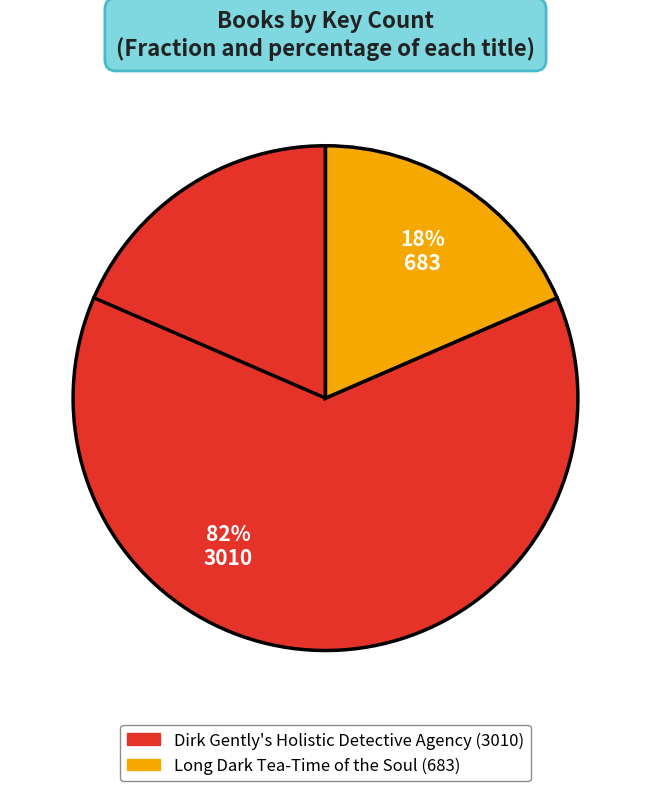

What is the largest slice in the pie chart?

Dirk Gently's Holistic Detective Agency